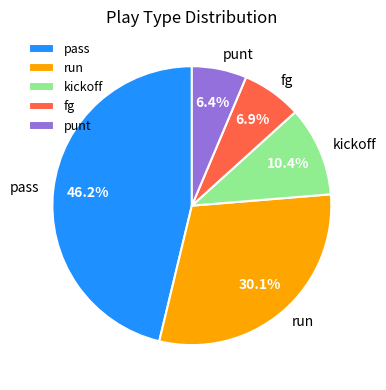

To the nearest percent, what is the difference between the largest and smallest slice percentages?

40%